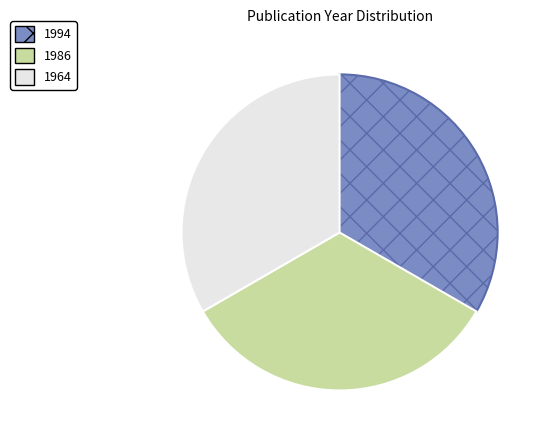

The 1986 slice represents 43% of the pie. True or false?

False